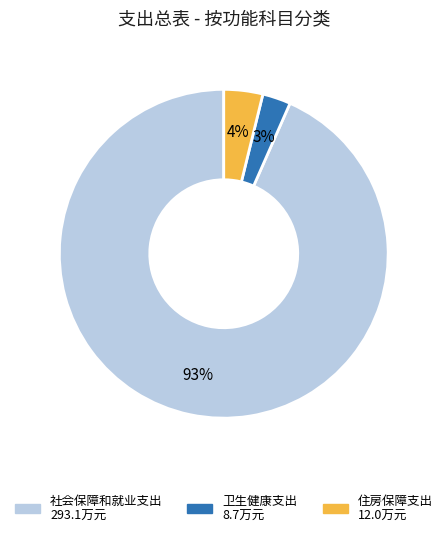

Which slice is the largest?

社会保障和就业支出